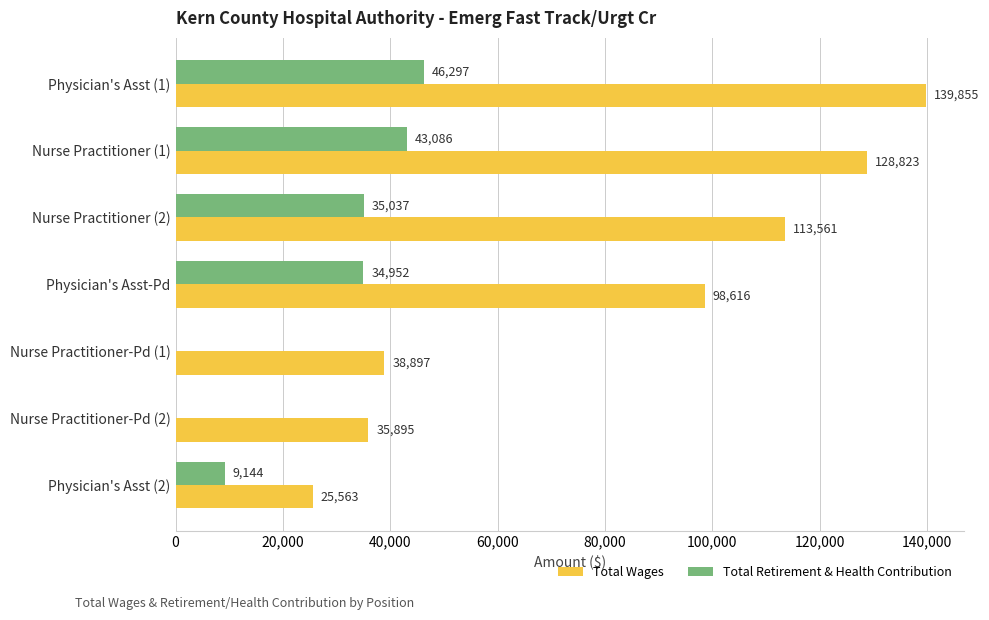

What is the maximum value for Total Wages?

139855